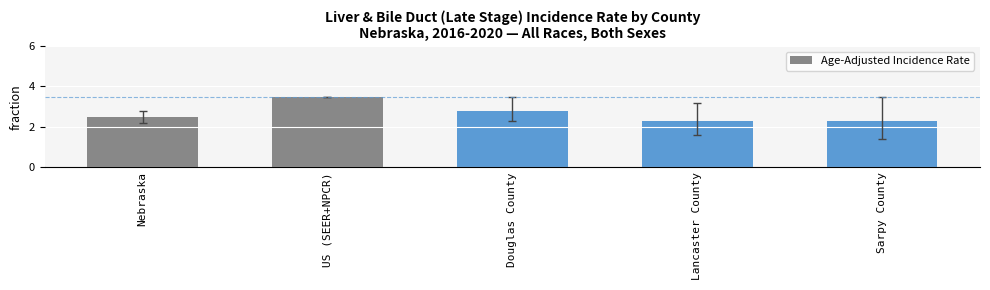

Which label corresponds to the largest value in the chart?

US (SEER+NPCR)